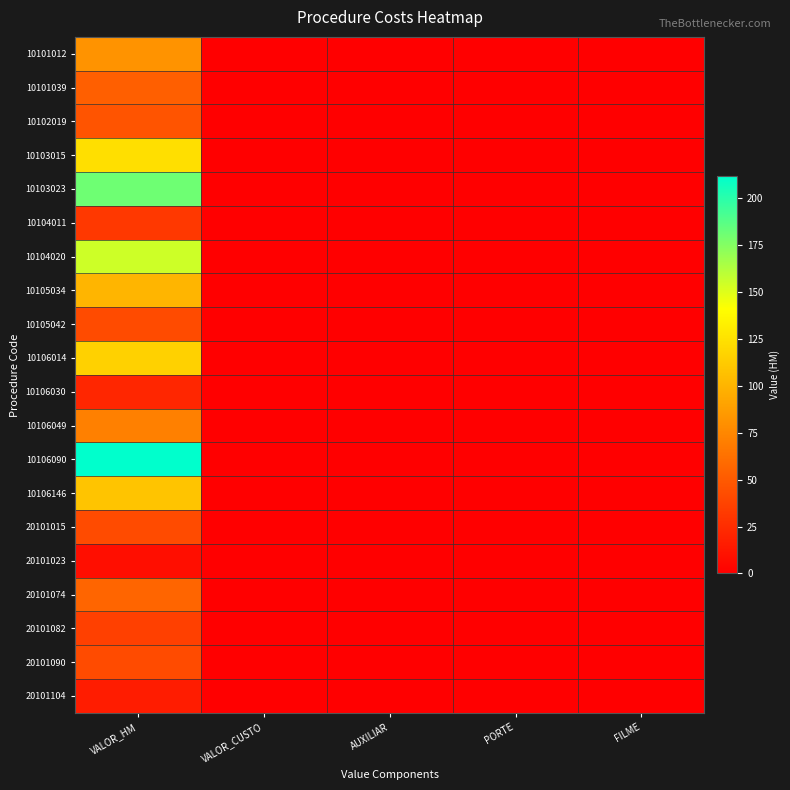

At how many categories does at least one series exceed 88?

1